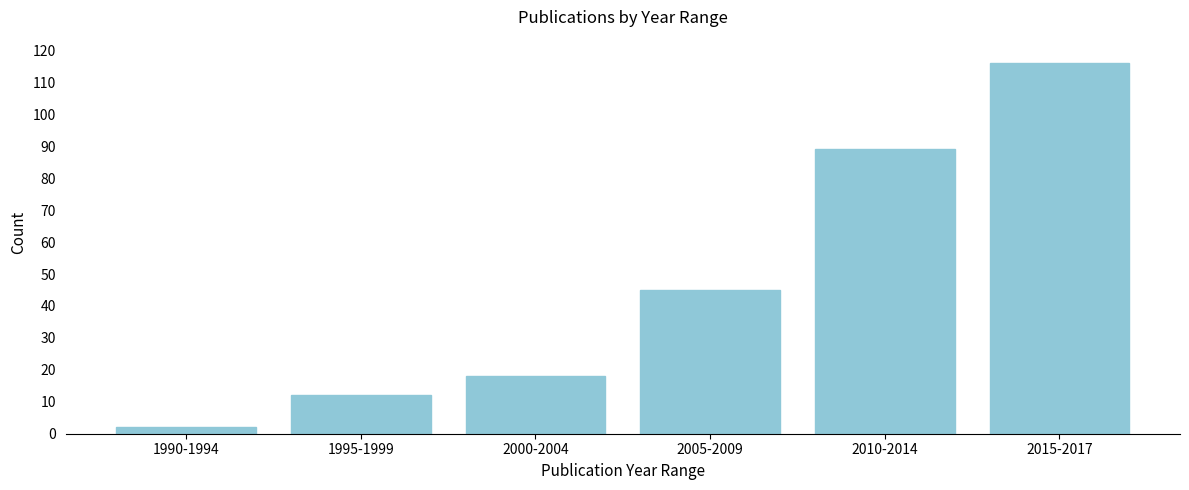

Reading right to left, transcribe all the data shown in this chart.

2015-2017=116	2010-2014=89	2005-2009=45	2000-2004=18	1995-1999=12	1990-1994=2